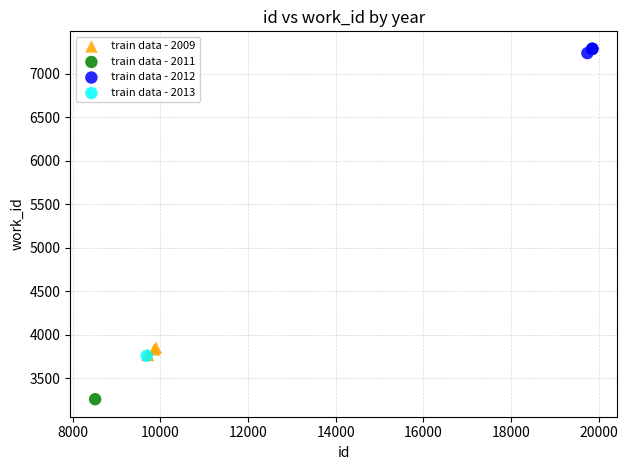

Which series contains the highest Y value?

train data - 2012